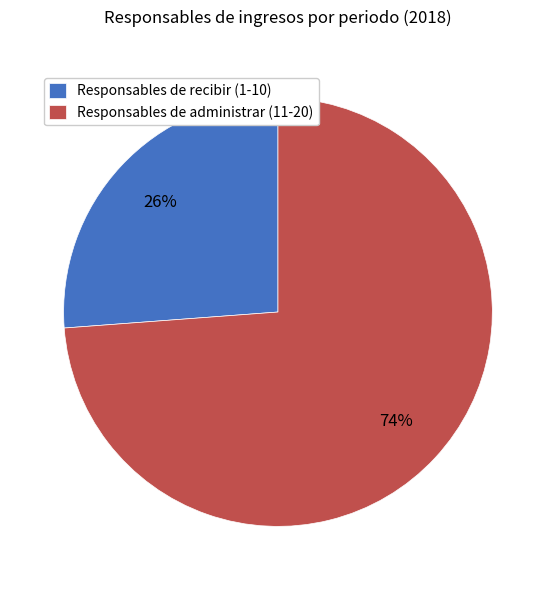

What is the smallest slice in the pie chart?

Responsables de recibir (1-10)